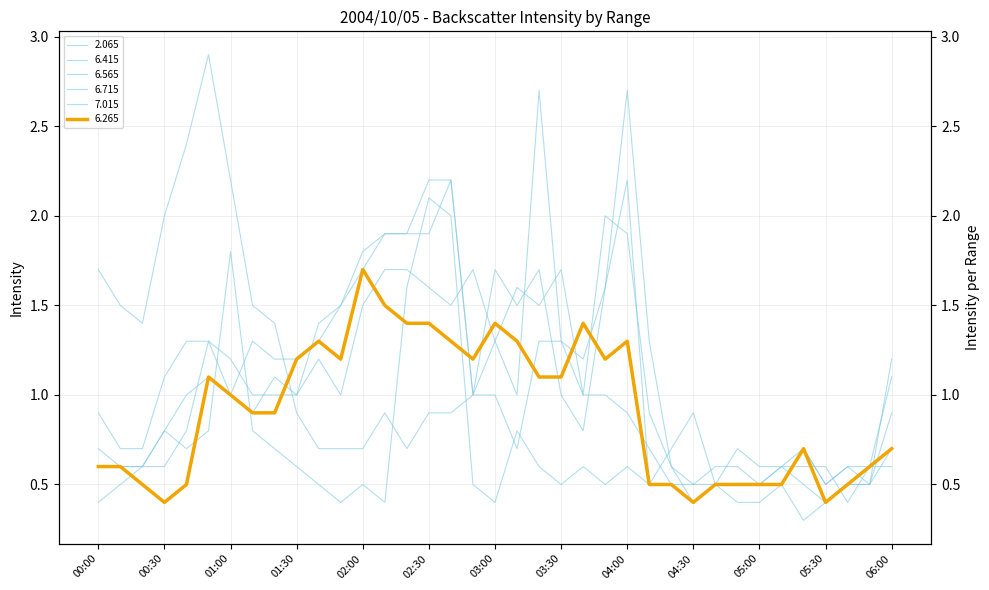

Does the chart have visible grid lines?

Yes